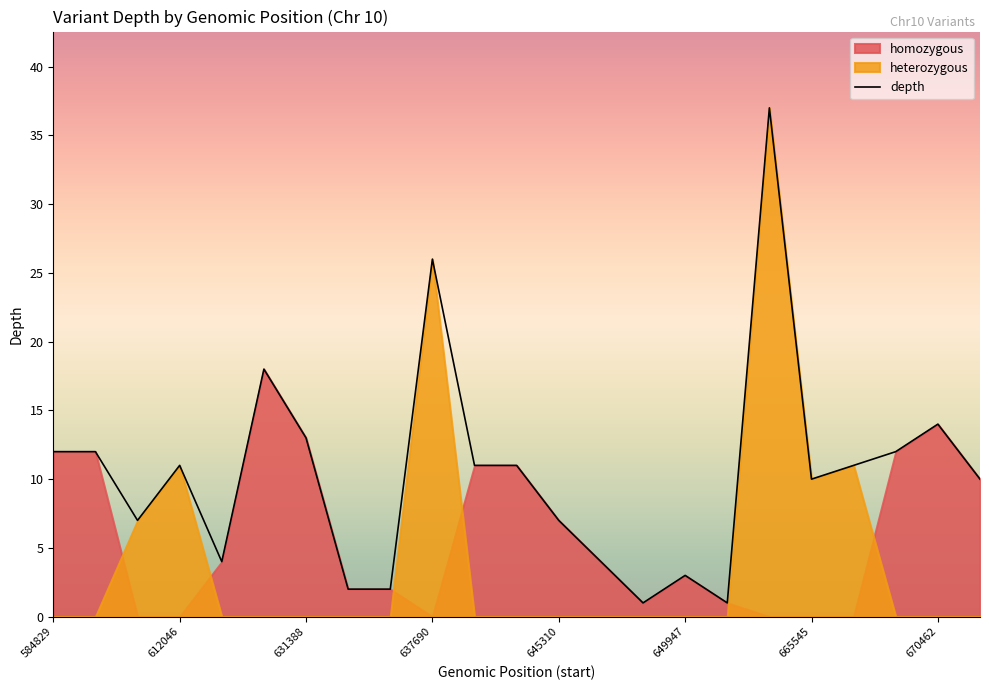

True or false: the data shows 10 at 22.

True